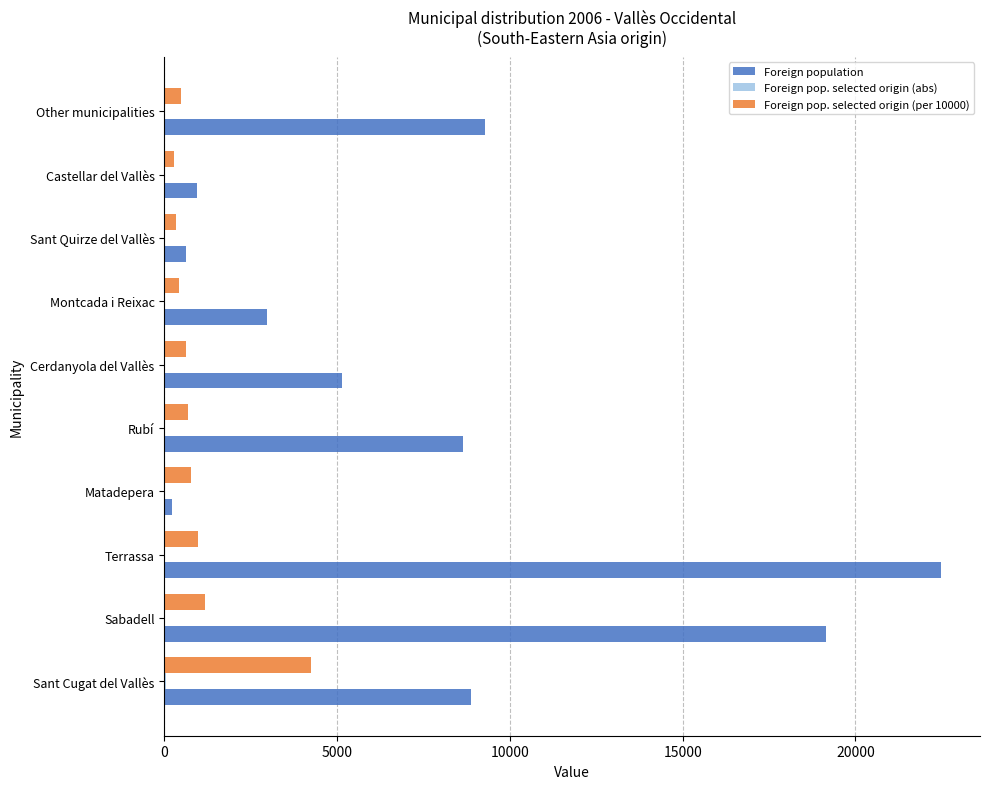

The Foreign pop. selected origin (per 10000) series shows 625 at Cerdanyola del Vallès. True or false?

True